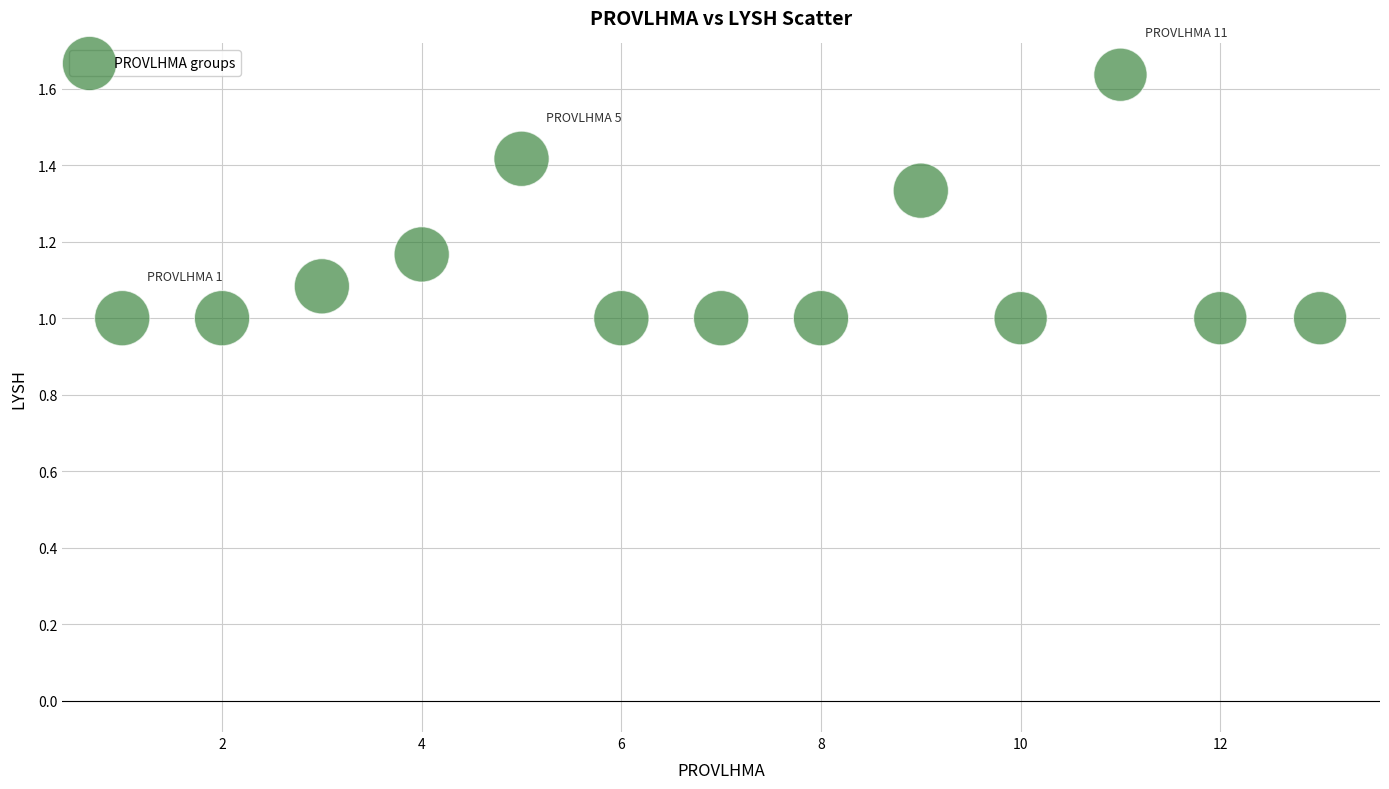

What is the range of X values (max minus min)?

12.0